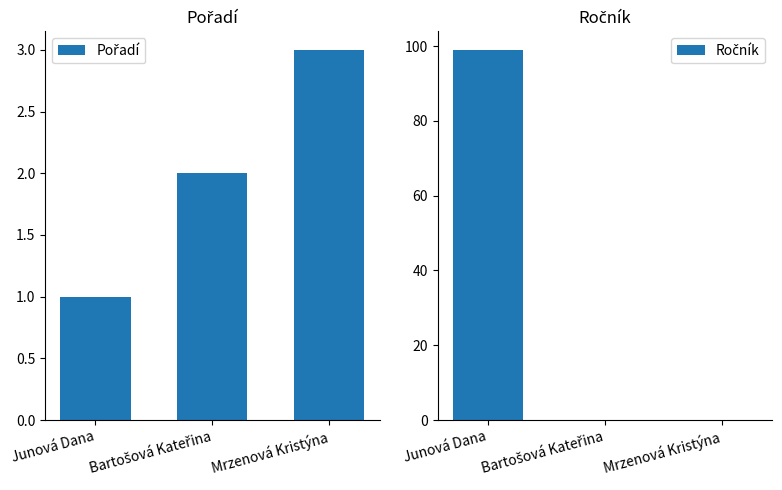

The Ročník series shows 176 at Junová Dana. True or false?

False